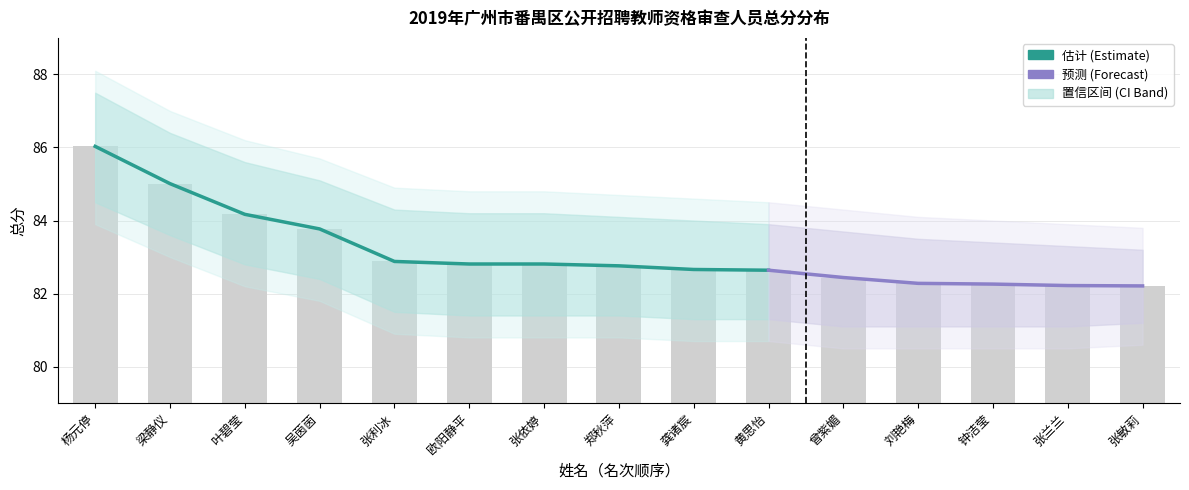

What is the difference between the 小学语文1_lower values at 黄思怡 and 张利冰?

0.2